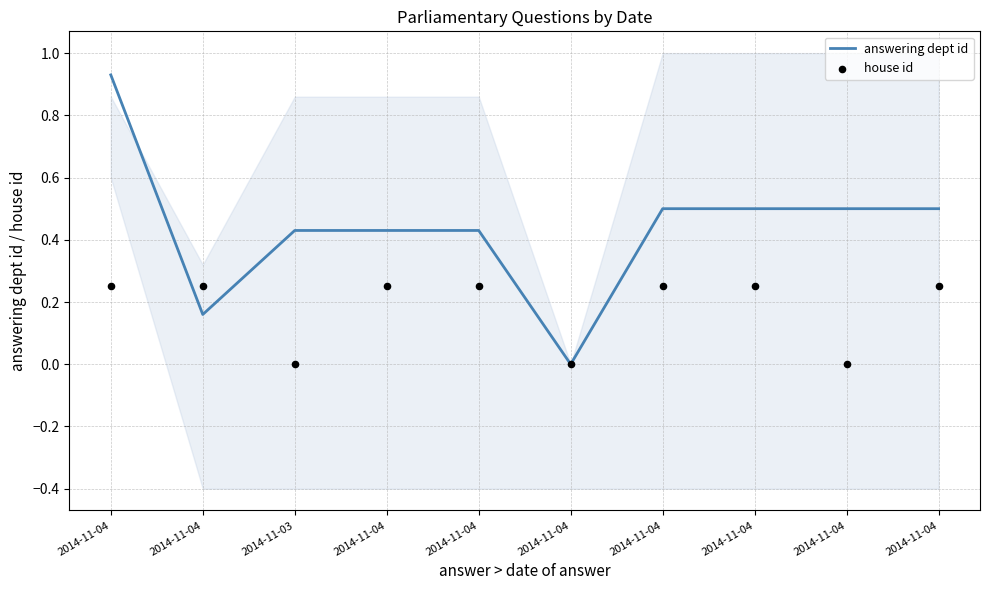

Is the value of answering dept id at 2014-11-03 greater than the value of house id at 2014-11-03?

Yes